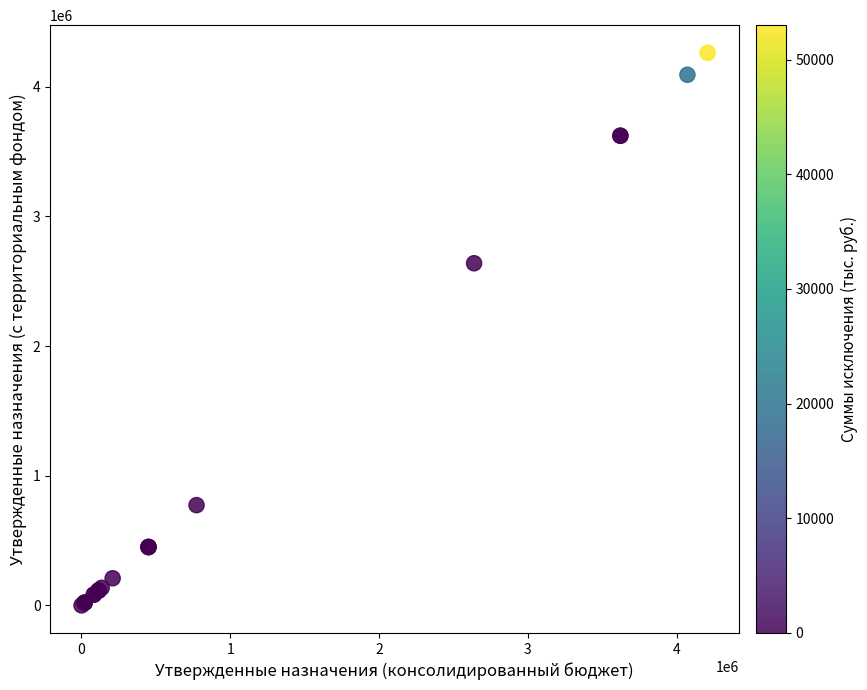

What Y value in the scatter plot is closest to 2131503?

2639300